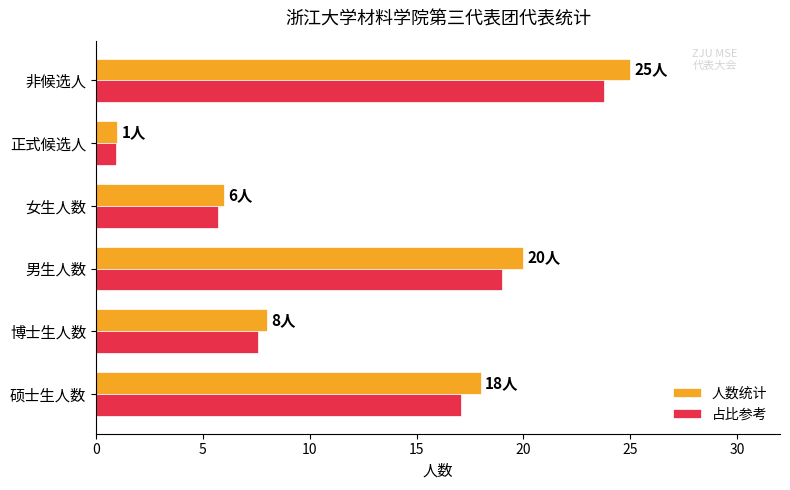

True or false: 人数统计 has a value of 5.3 at 男生人数.

False